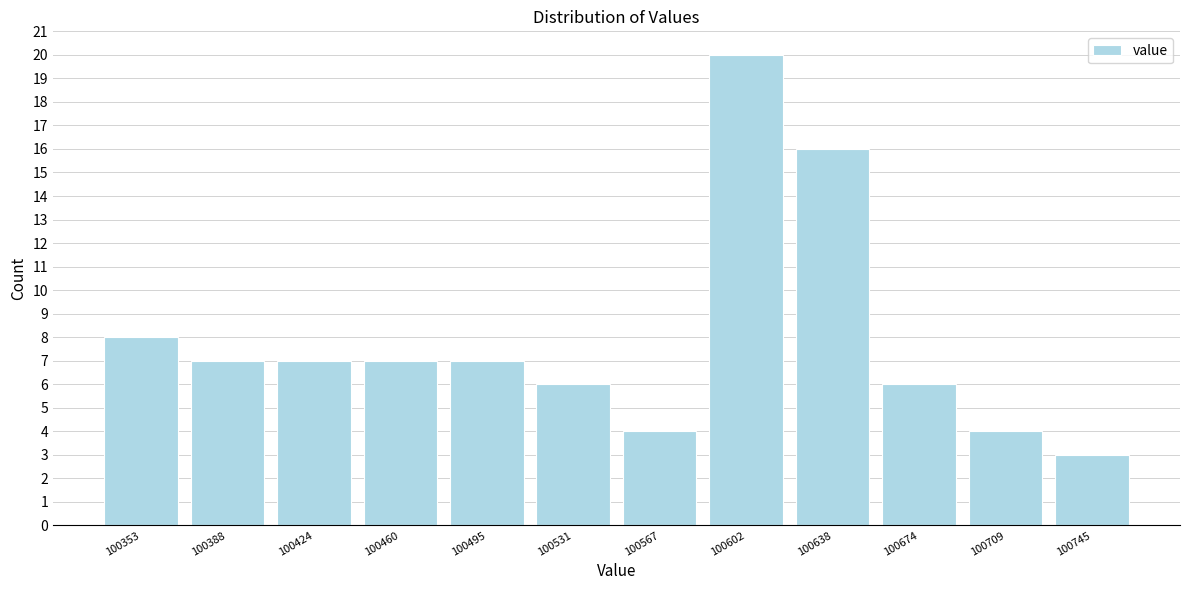

Reading left to right, transcribe this chart: for each bar, give the range it covers on the x-axis and its height. Neither the bar edges nor the heights are printed on the chart, so give them approximately, as read against the axes.

100335 to 100370: 8
100370 to 100405: 7
100405 to 100440: 7
100440 to 100480: 7
100480 to 100515: 7
100515 to 100550: 6
100550 to 100585: 4
100585 to 100620: 20
100620 to 100655: 16
100655 to 100690: 6
100690 to 100725: 4
100725 to 100765: 3